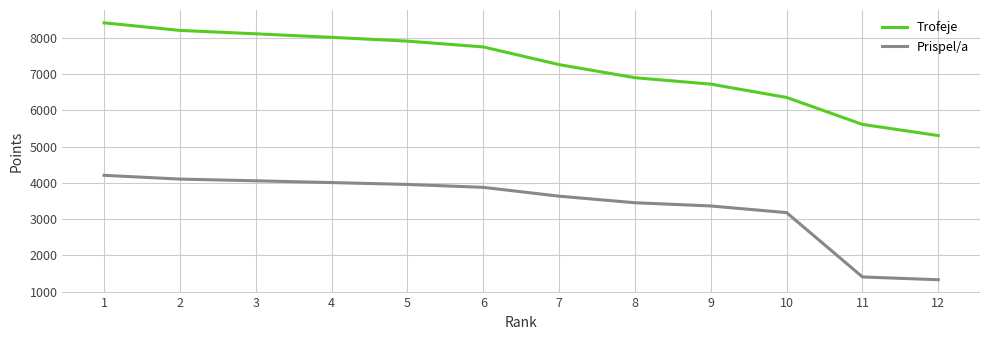

Which label corresponds to the smallest value in the chart?

12